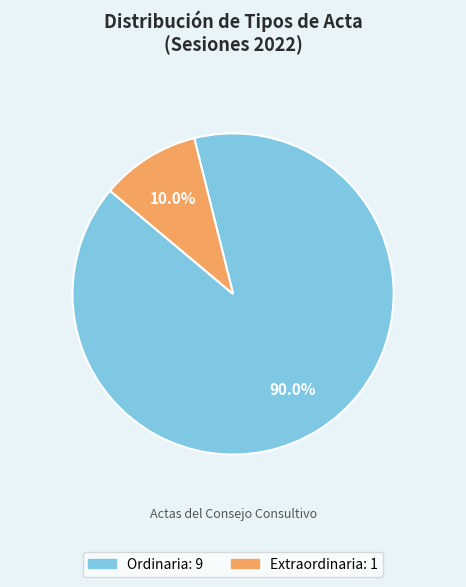

To the nearest percent, what is the combined percentage of Extraordinaria and Ordinaria?

100%